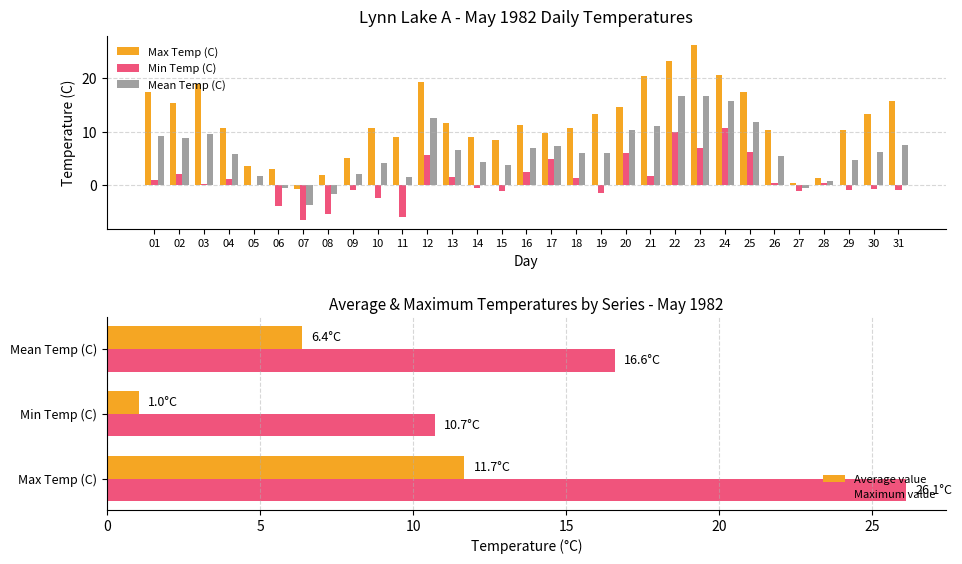

List the series in order of their peak value, highest first.

Max Temp (C), Mean Temp (C), Min Temp (C)